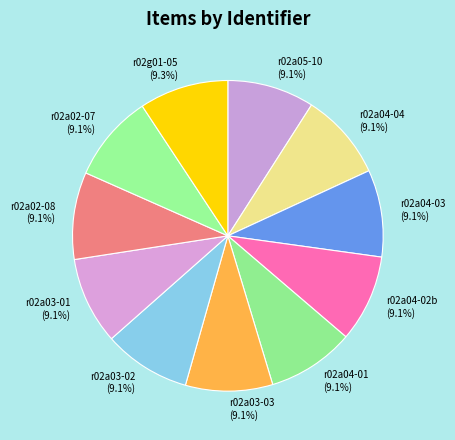

Is it true that r02a04-02b is 17% of the pie?

False